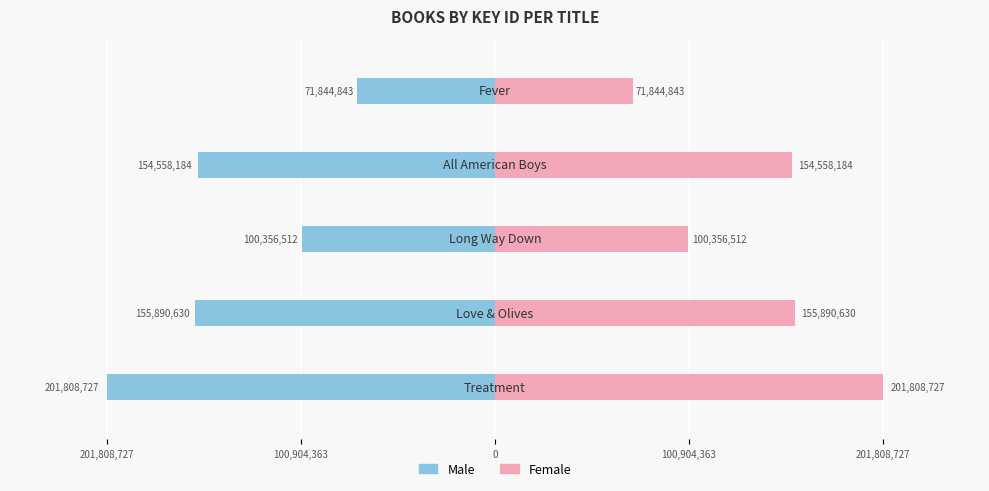

List the series in order of their overall mean, lowest first.

Male, Female